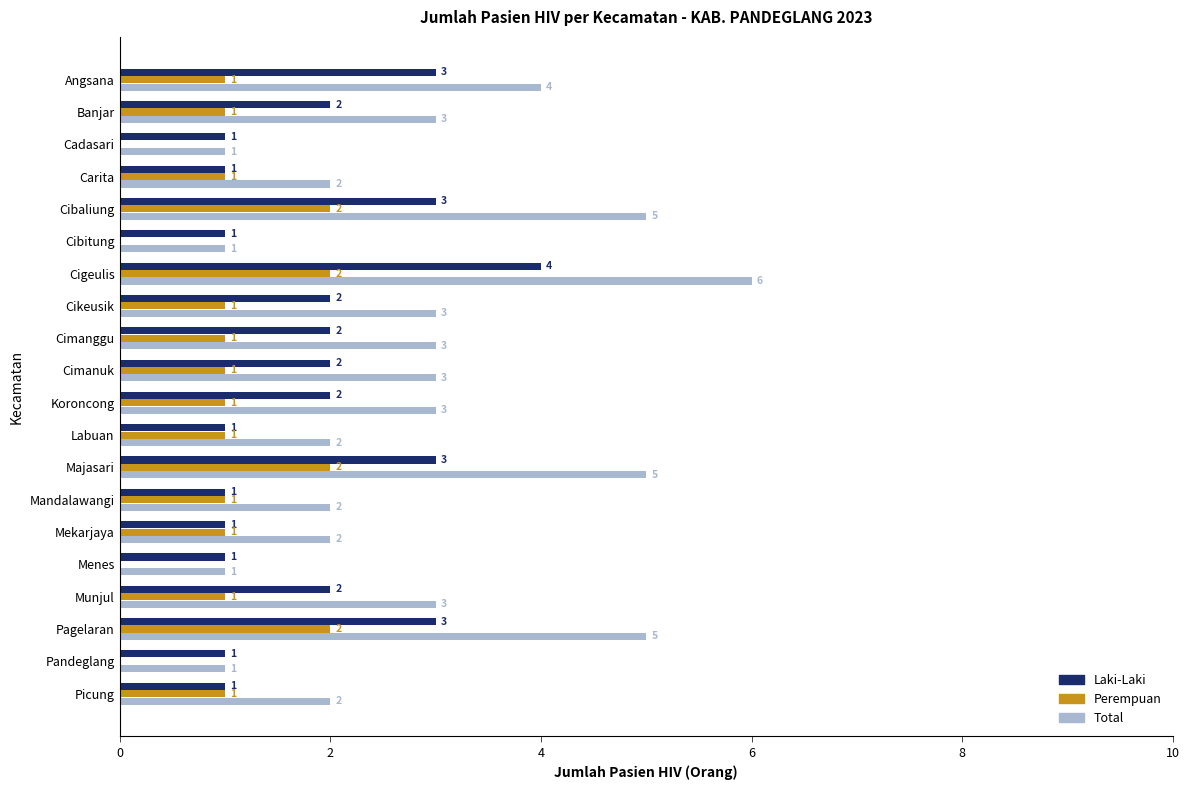

Which series has the largest total across all categories?

Total